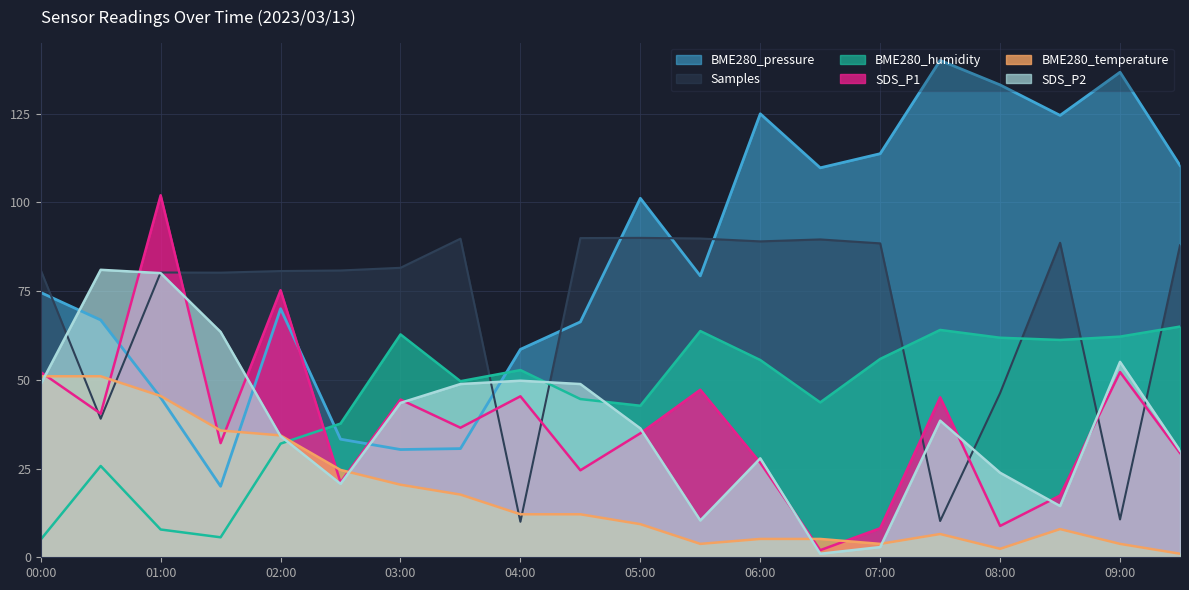

What is the label of the 5th point from the left?

02:00